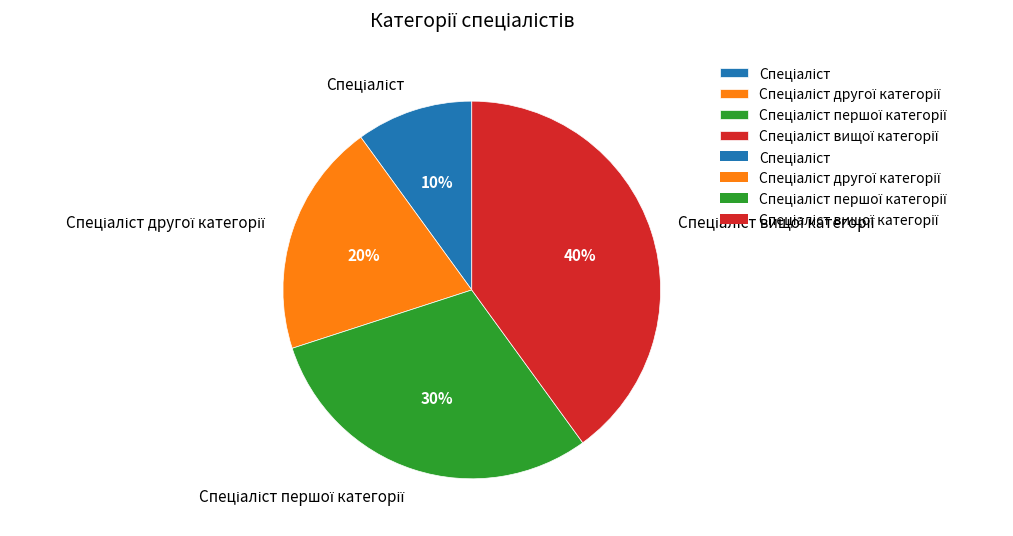

To the nearest percent, what is the average slice percentage?

25%